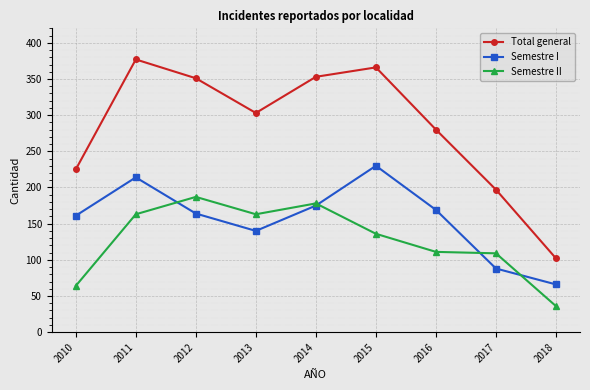

After their last crossing, which series has the higher values: Semestre II or Semestre I?

Semestre I